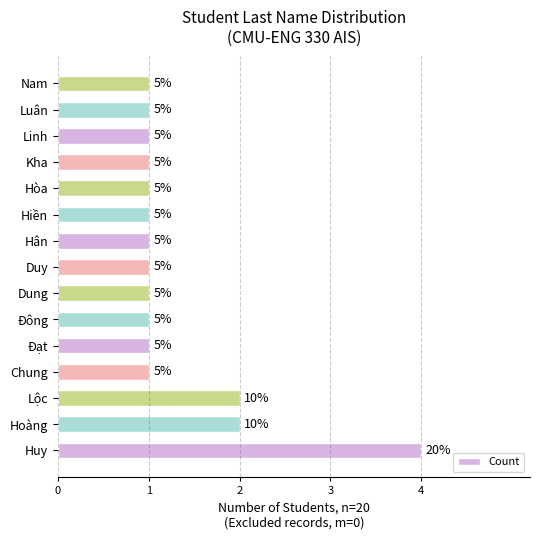

Does the chart contain any negative values?

No